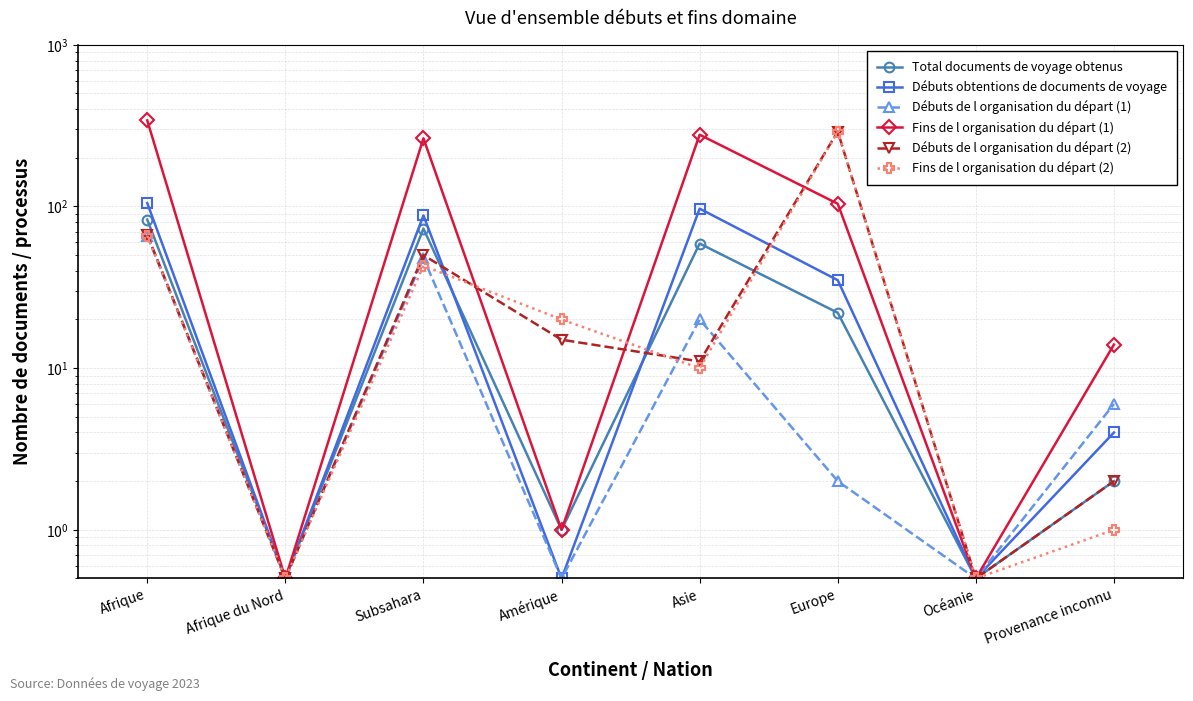

How many data points in Débuts de l organisation du départ (2) are less than 15?

4